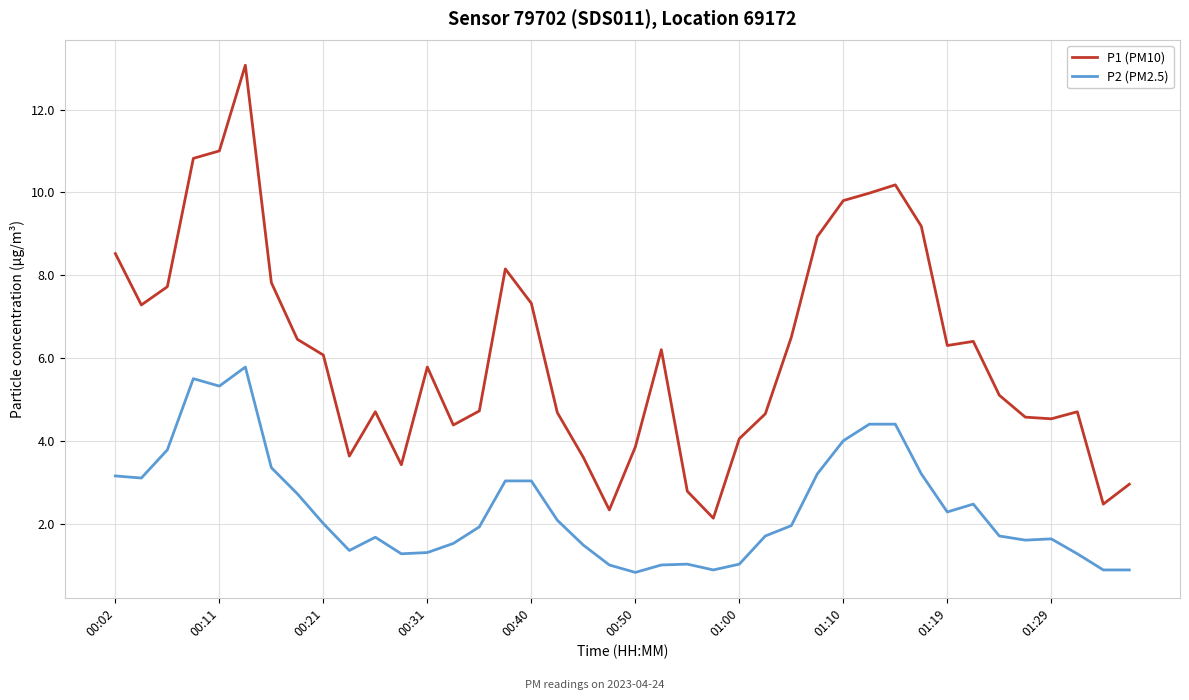

True or false: P2 (PM2.5) and P1 (PM10) cross at least once.

False